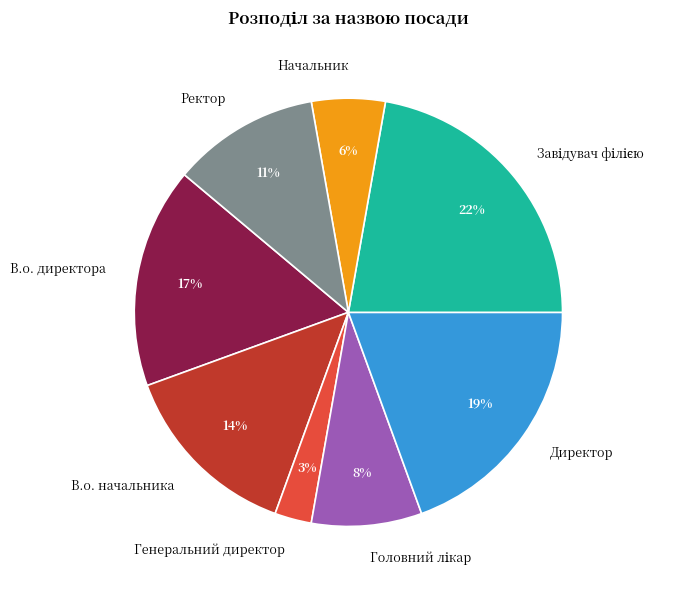

How many slices are in this pie chart?

8